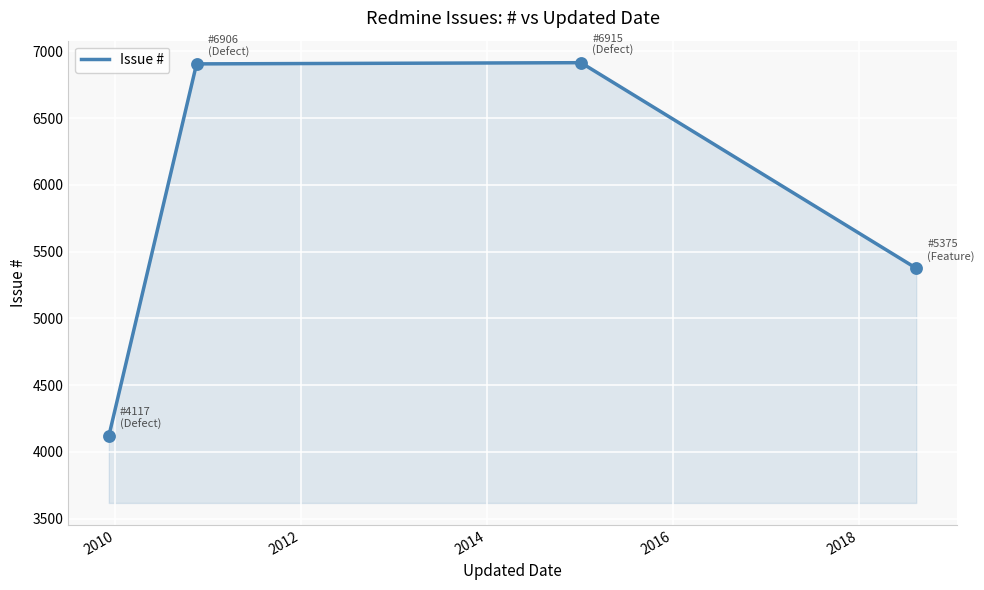

True or false: there are more than 1 points higher than both neighbors.

False